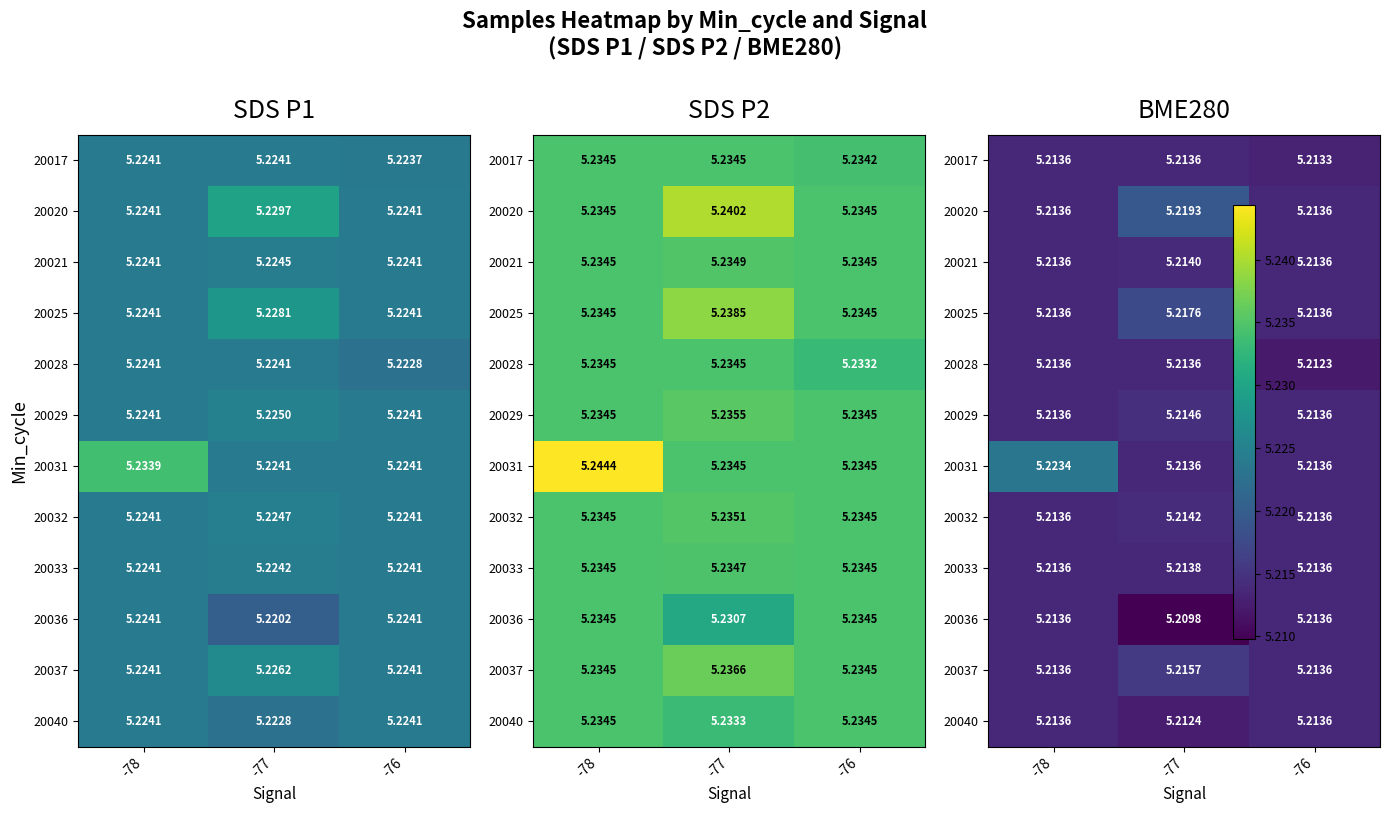

Rank the series at -77 from lowest to highest value.

20036, 20040, 20017, 20028, 20031, 20033, 20021, 20032, 20029, 20037, 20025, 20020